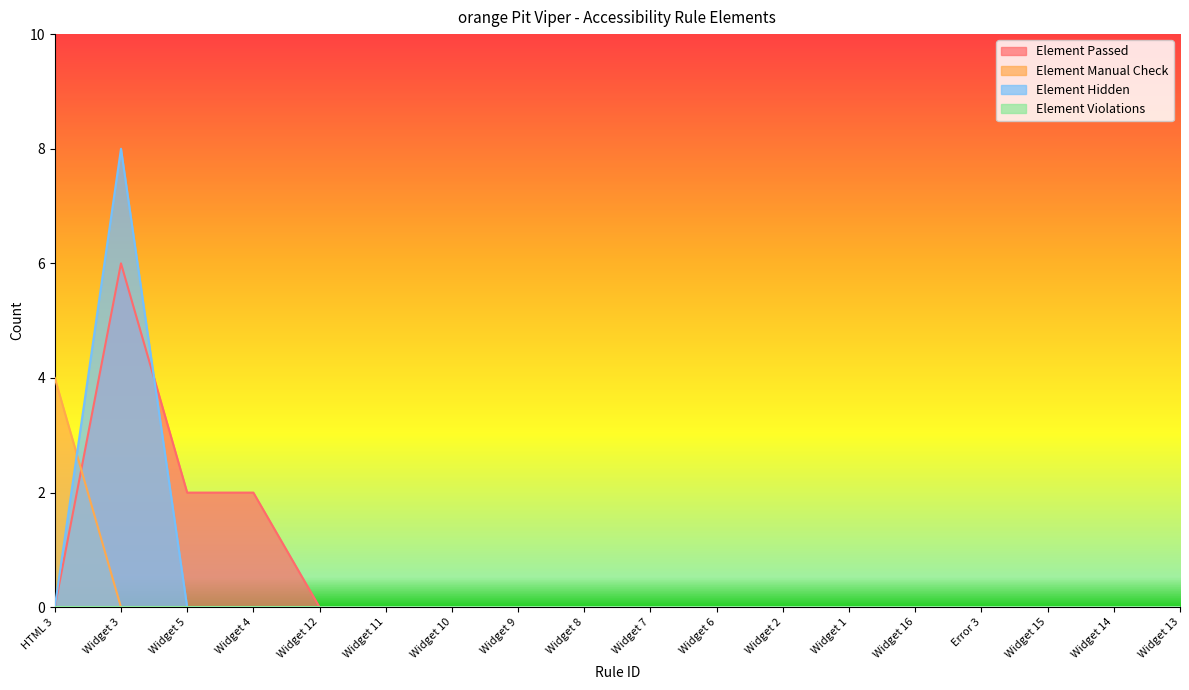

Which series ends up on top after the final intersection of Element Manual Check and Element Passed?

Element Passed